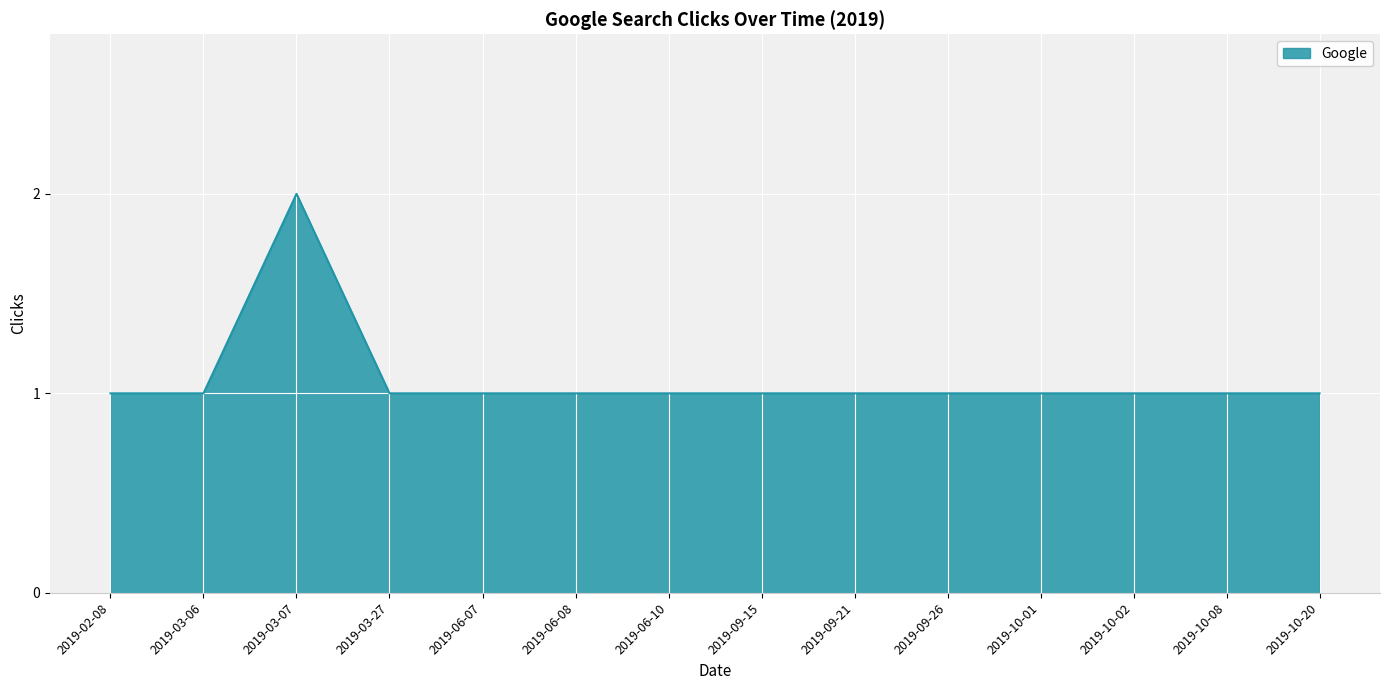

Is it true that the value at 2019-09-26 is 1?

True